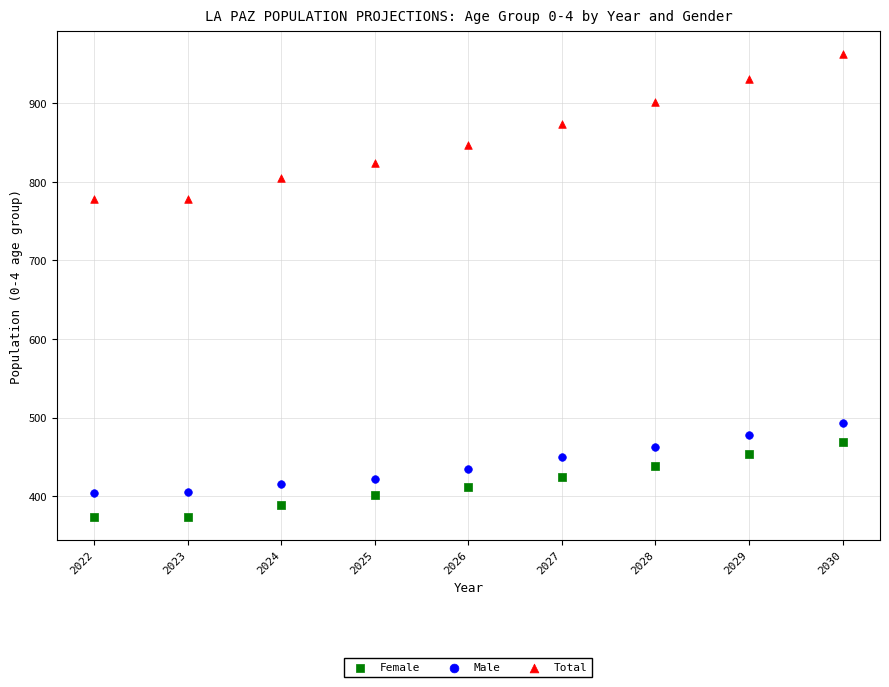

Which series has the largest Y range (max minus min)?

Total